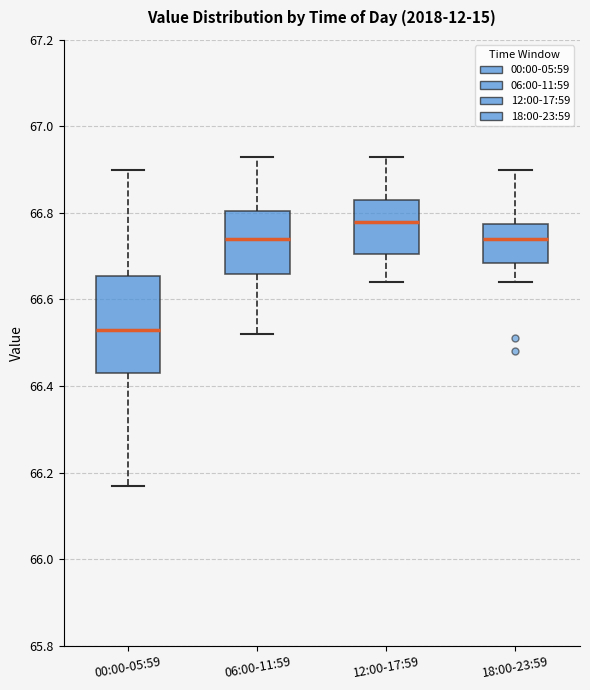

Reading left to right, transcribe this box plot: for each box, give where its median line is, the range the box spans, and where its two whiskers end, as read against the y-axis. The values are not printed on the chart, so give them approximately, as read against the axis.

00:00-05:59: median 66.54, box 66.44 to 66.66, whiskers 66.18 to 66.90
06:00-11:59: median 66.74, box 66.66 to 66.80, whiskers 66.52 to 66.94
12:00-17:59: median 66.78, box 66.70 to 66.84, whiskers 66.64 to 66.94
18:00-23:59: median 66.74, box 66.68 to 66.78, whiskers 66.64 to 66.90